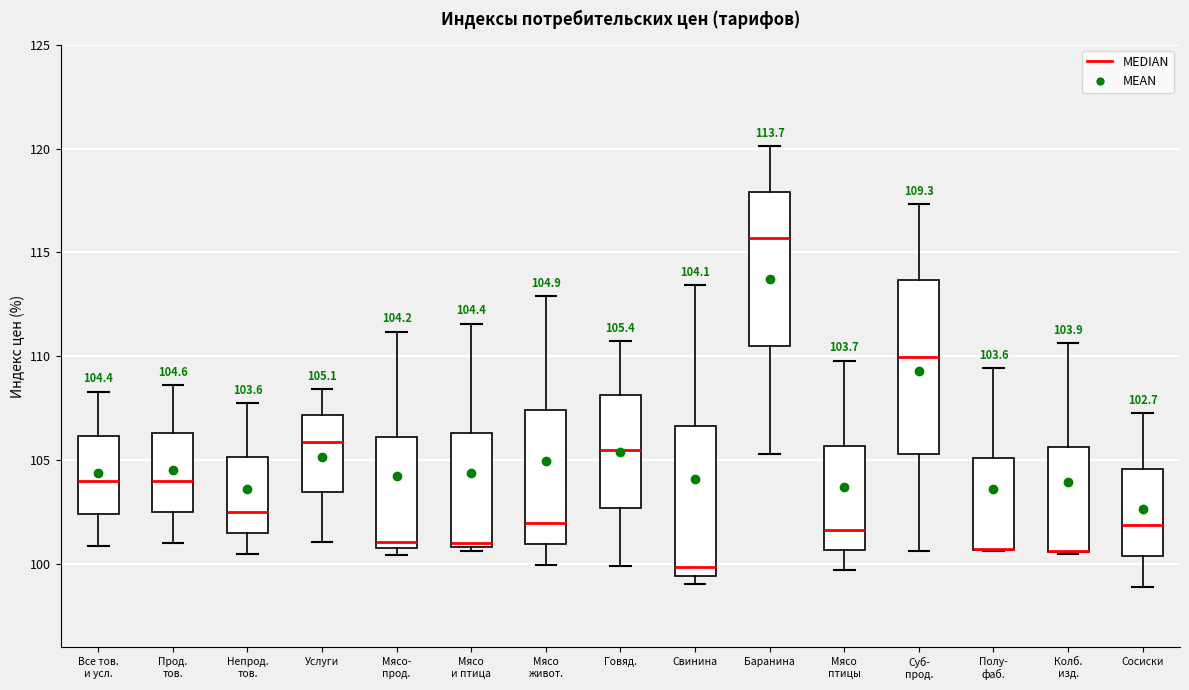

Which box is the tallest, from its lower edge to its upper edge?

Суб- прод.